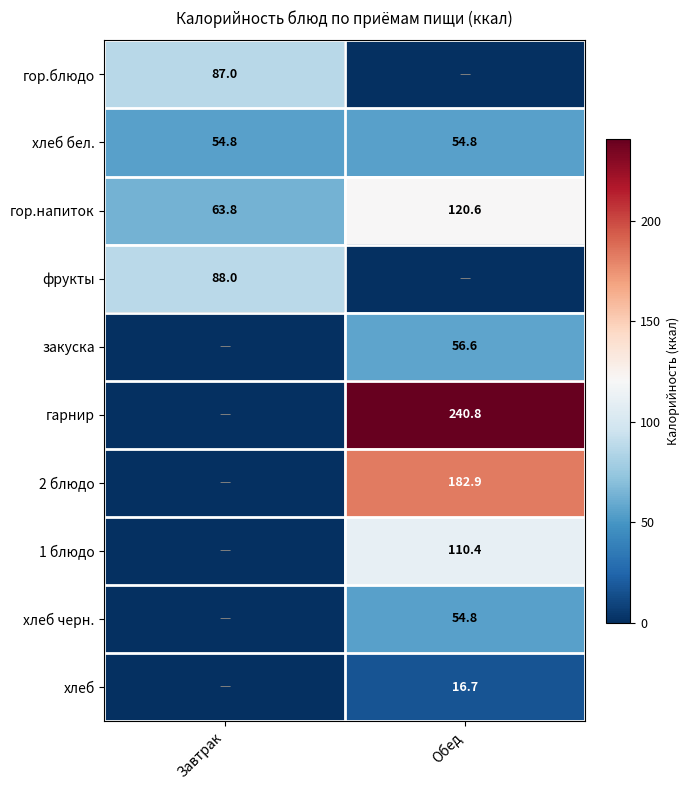

What is the maximum value shown in the chart?

240.8